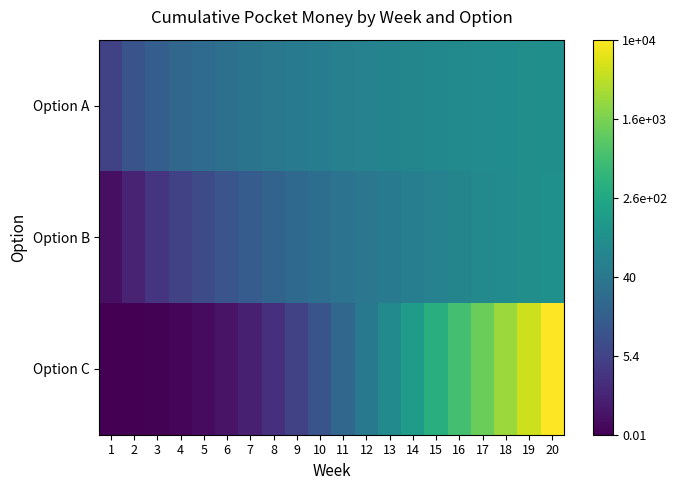

Between 12 and 18, which series saw the biggest shift?

Option C